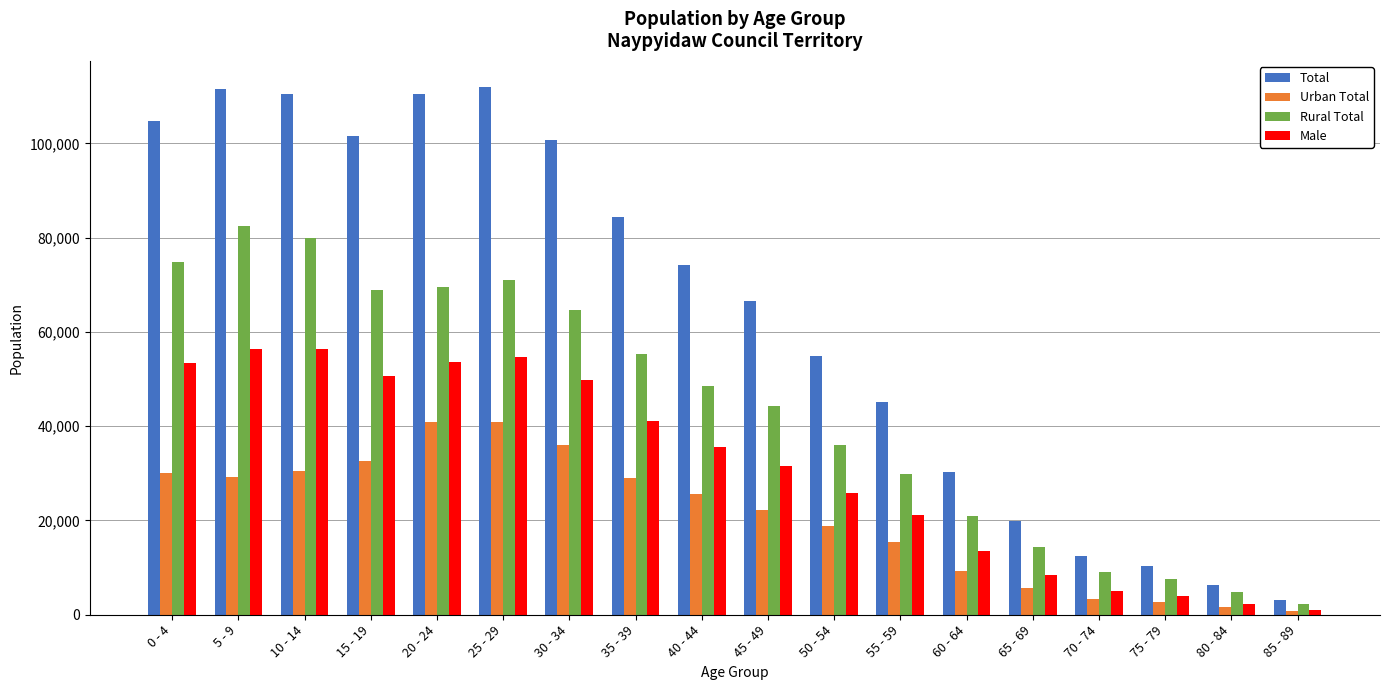

True or false: Urban Total has a value of 41175 at 40 - 44.

False